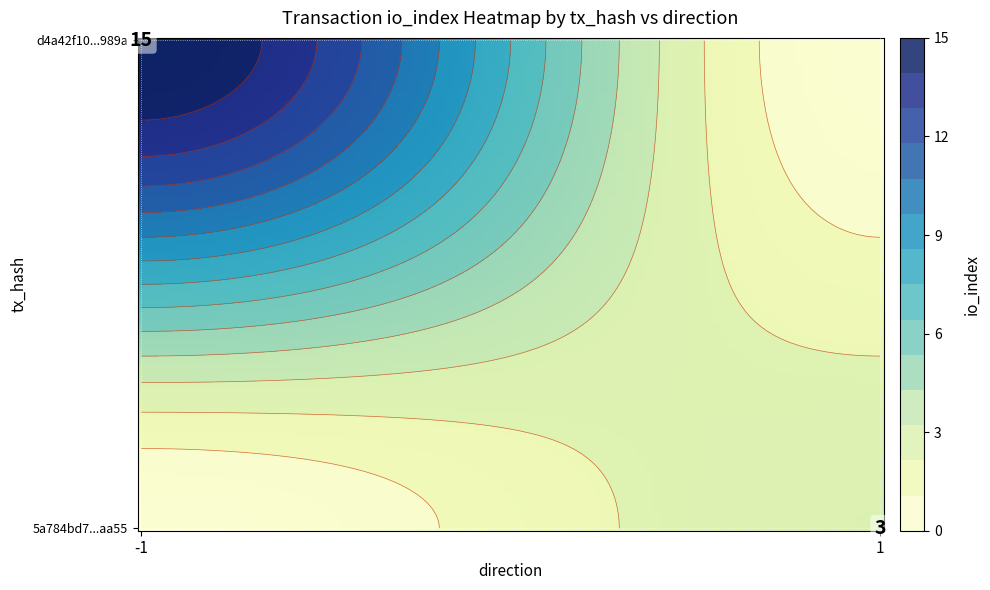

What is the minimum value for 5a784bd752f3a344ef28aa217a7eab1c04b6aa5?

1